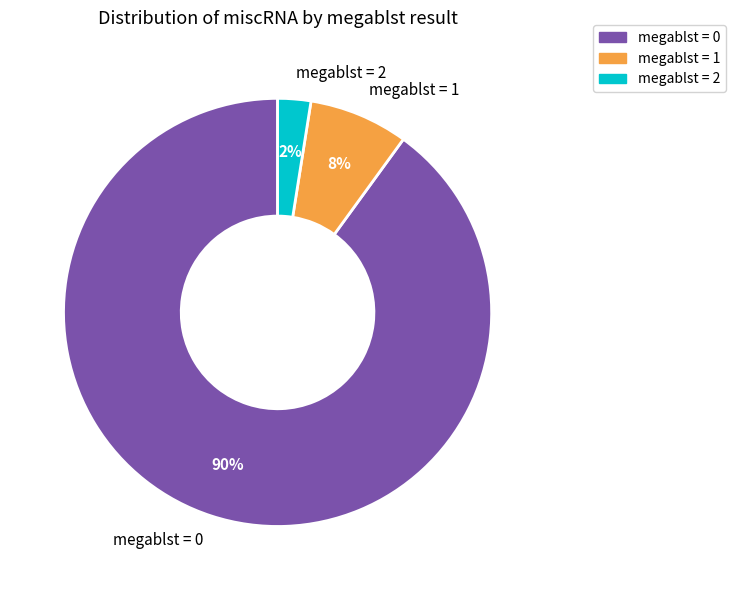

To the nearest percent, what is the combined percentage of megablst = 0 and megablst = 2?

92%